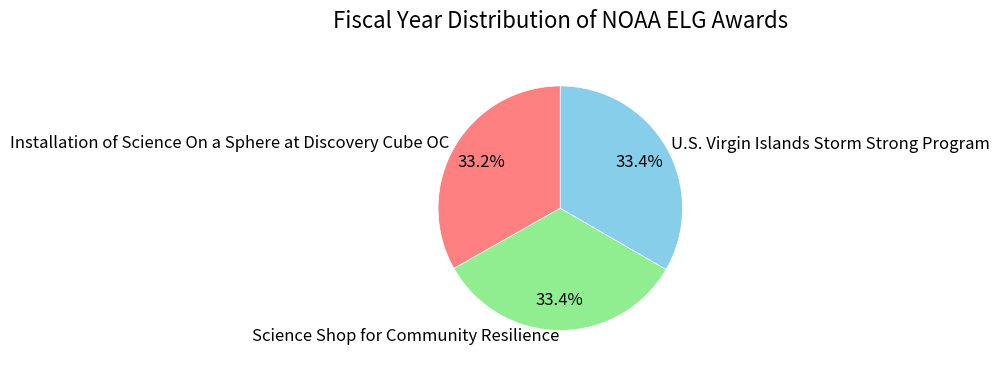

Is the sum of Installation of Science On a Sphere at Discovery Cube OC and U.S. Virgin Islands Storm Strong Program greater than half?

Yes